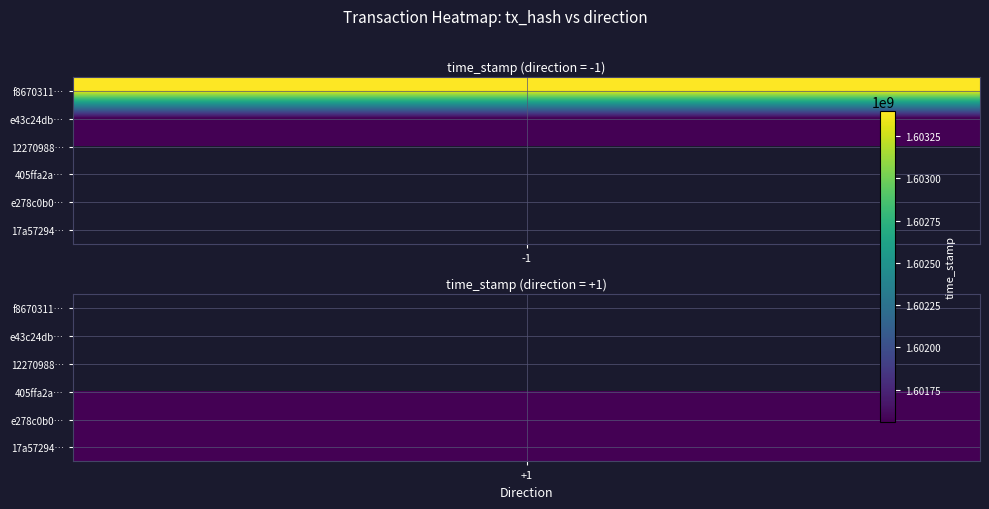

Is it true that e278c0b06050ea9aa64b522a484d8b4b7d589d2 equals 1 at direction?

True